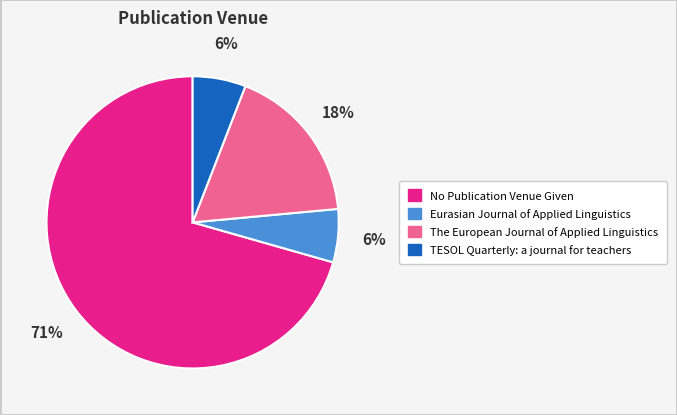

Do Eurasian Journal of Applied Linguistics and TESOL Quarterly: a journal for teachers together represent more than half of the pie?

No